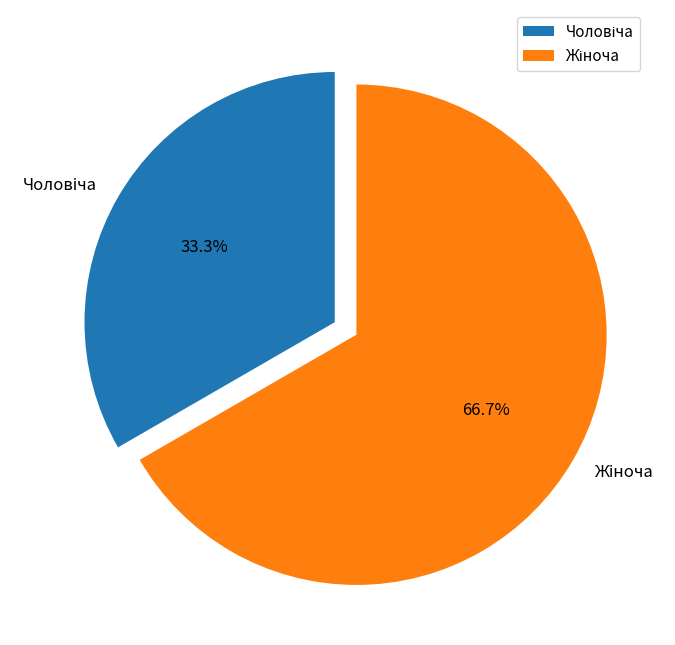

Does any single category account for the majority?

Yes